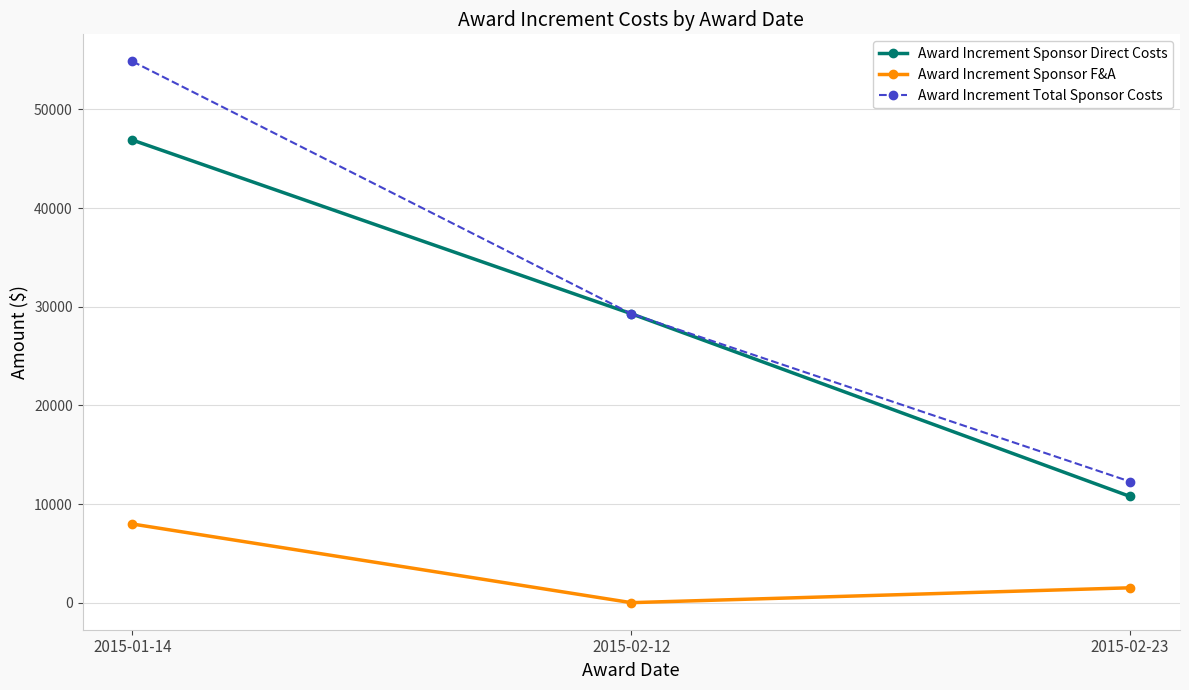

True or false: Award Increment Total Sponsor Costs has a value of 7812 at 2015-02-23.

False